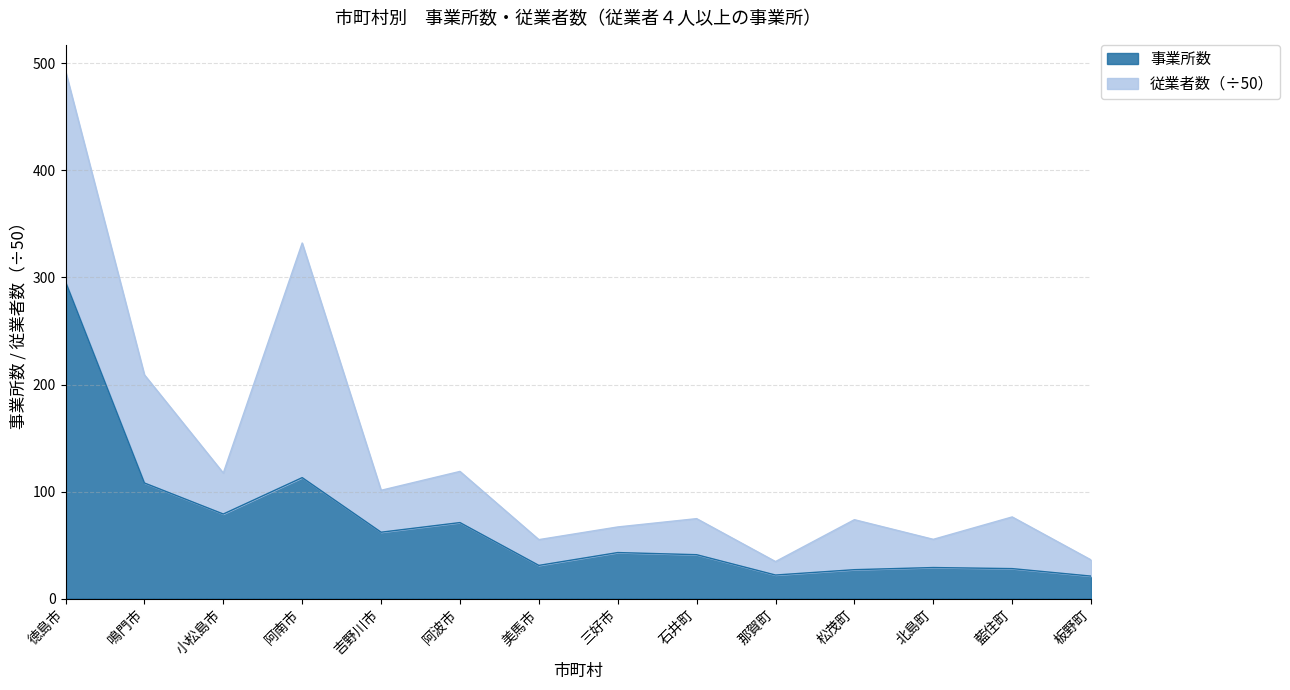

At which category does the data reach its first local valley?

小松島市